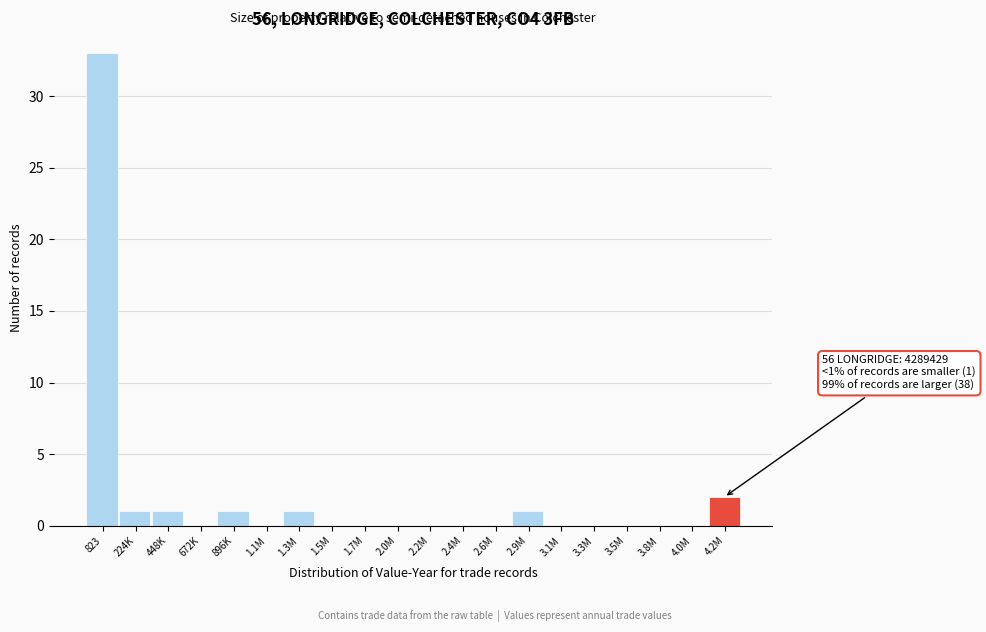

Reading right to left, list all the values displayed in this chart.

4.2M=2	4.0M=0	3.8M=0	3.5M=0	3.3M=0	3.1M=0	2.9M=1	2.6M=0	2.4M=0	2.2M=0	2.0M=0	1.7M=0	1.5M=0	1.3M=1	1.1M=0	896K=1	672K=0	448K=1	224K=1	823=33